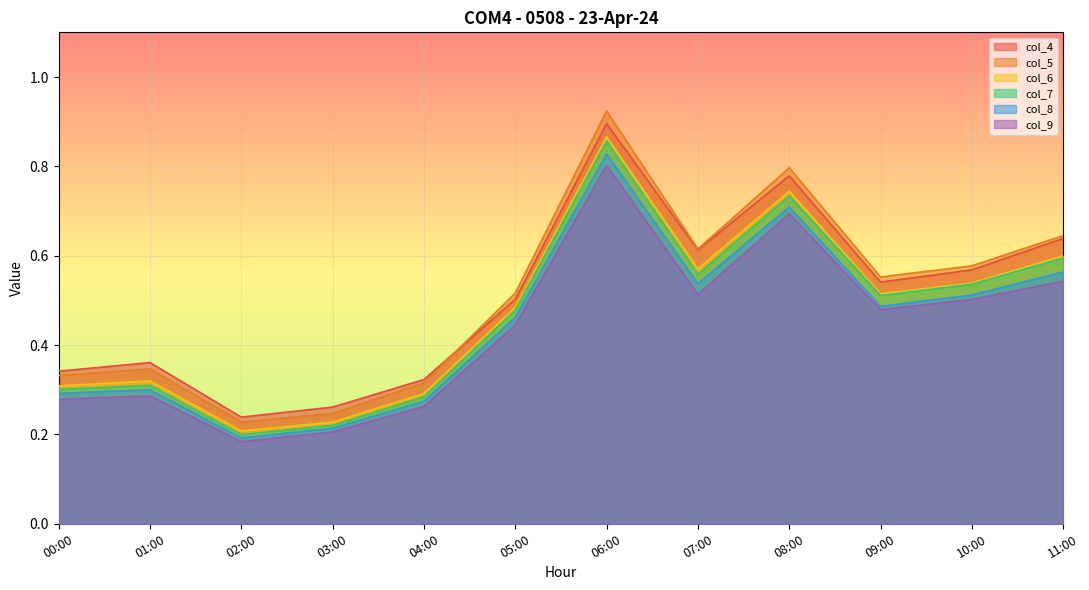

What is the label of the 10th point from the right?

02:00